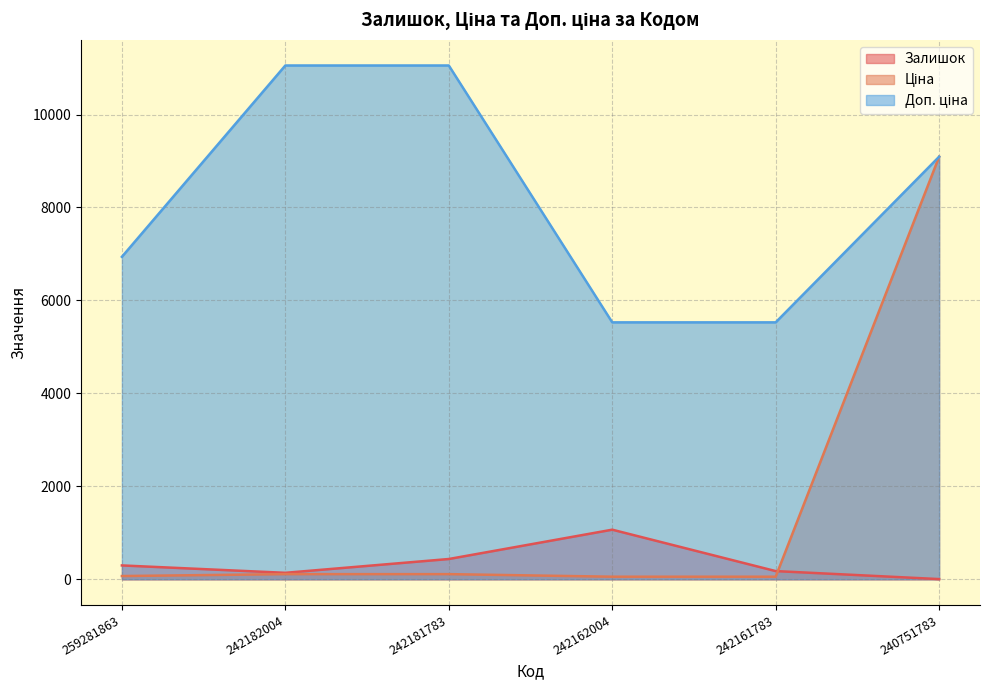

True or false: Ціна and Залишок cross at least once.

True